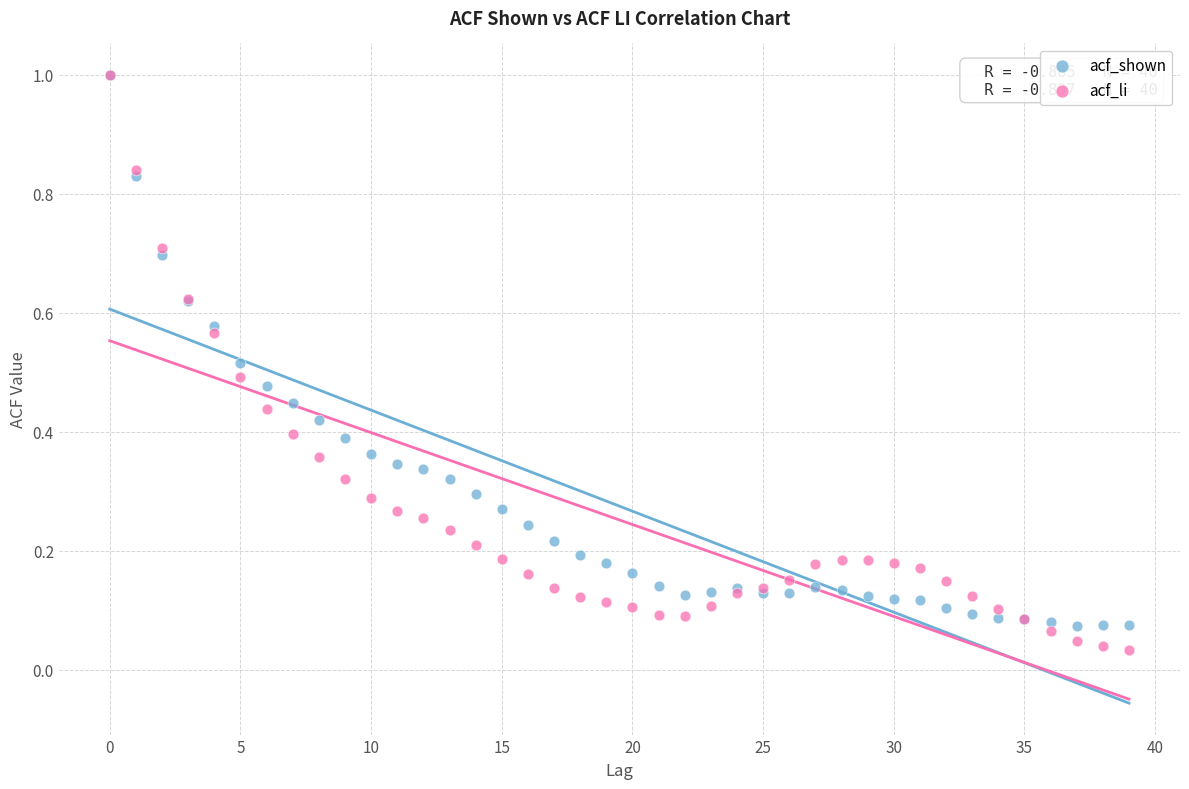

Which series has the largest Y range (max minus min)?

acf_li